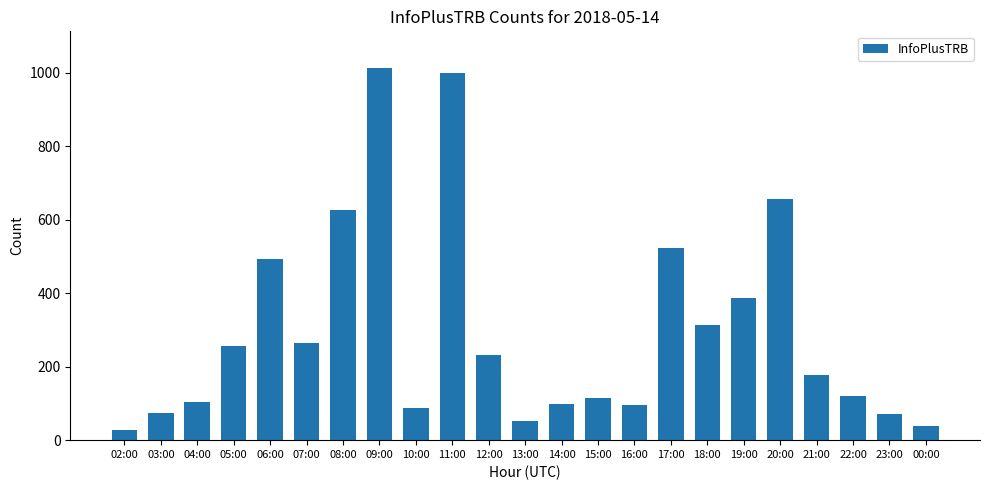

What is the value of the 14th bar from the left?

115